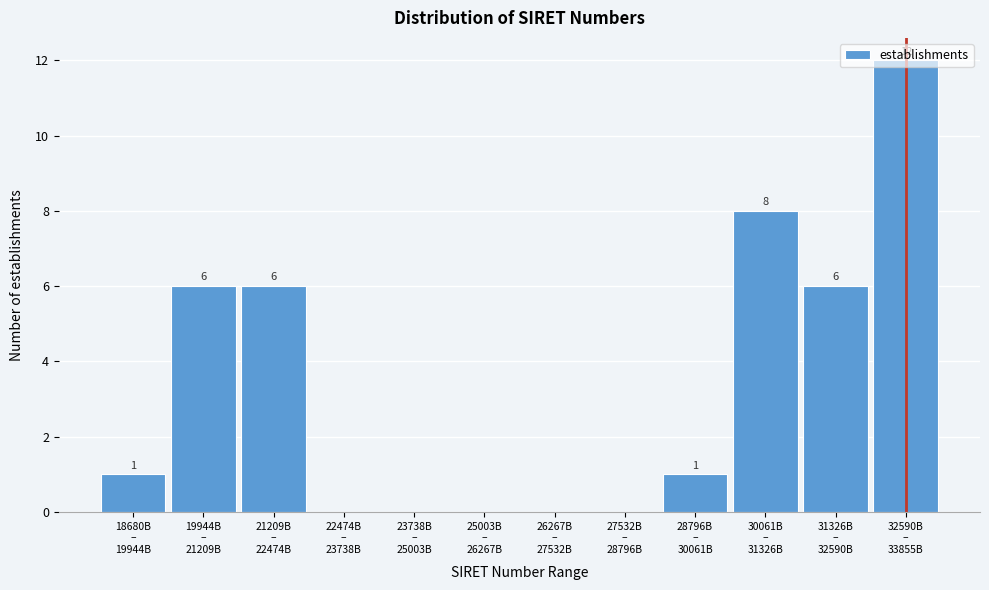

What is the sum of all values?

40